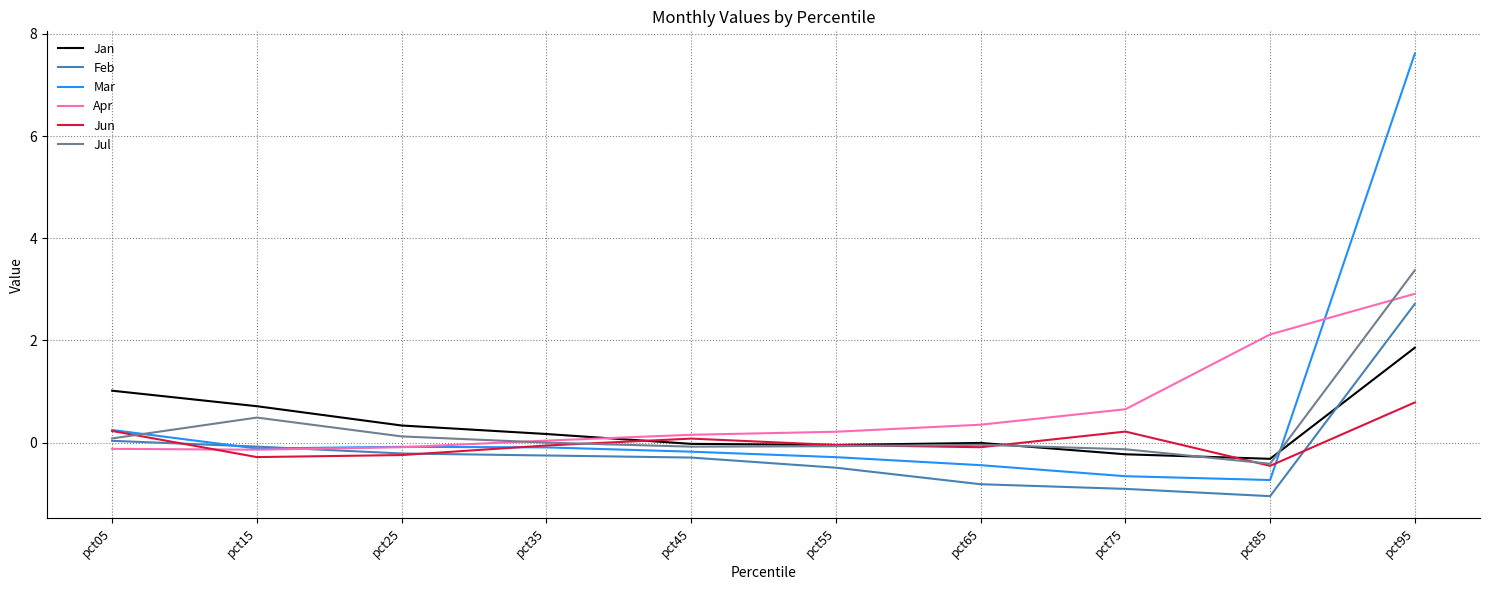

Between which two adjacent categories do Mar and Jul first intersect?

pct05 and pct15